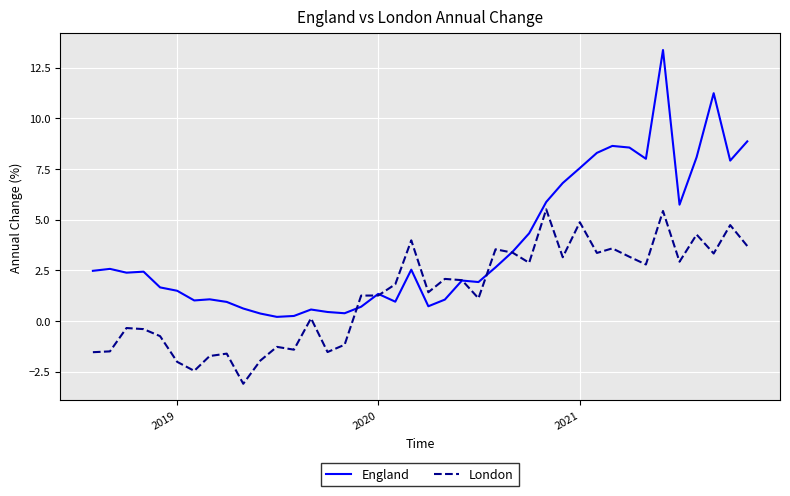

Which series has the largest total across all categories?

England